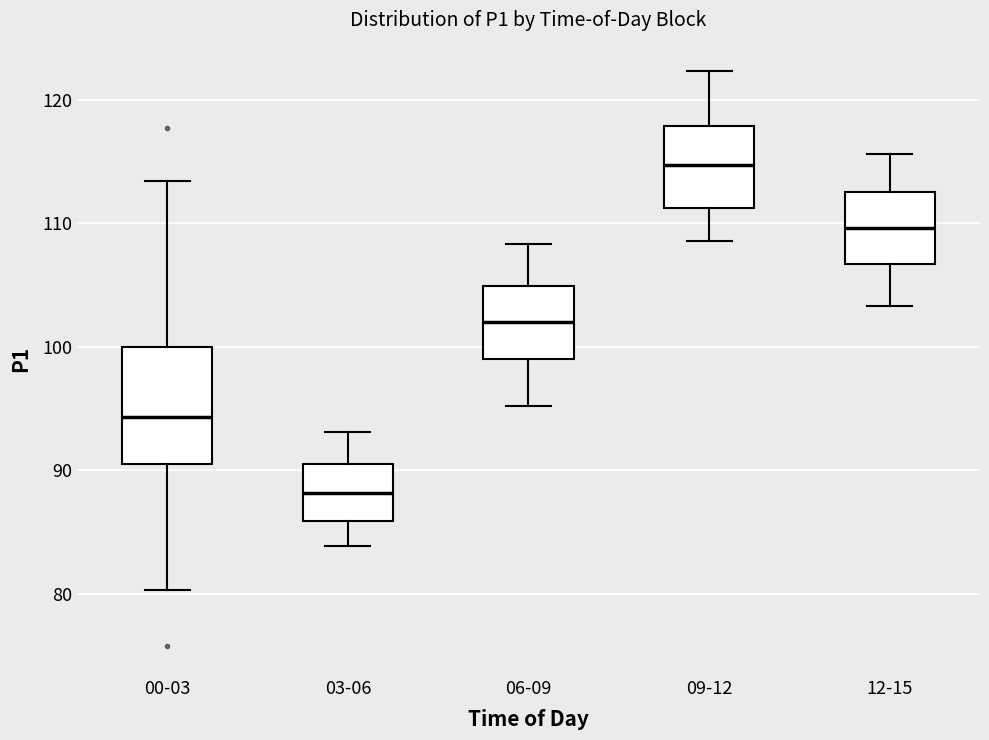

Which box is the tallest, from its lower edge to its upper edge?

00-03